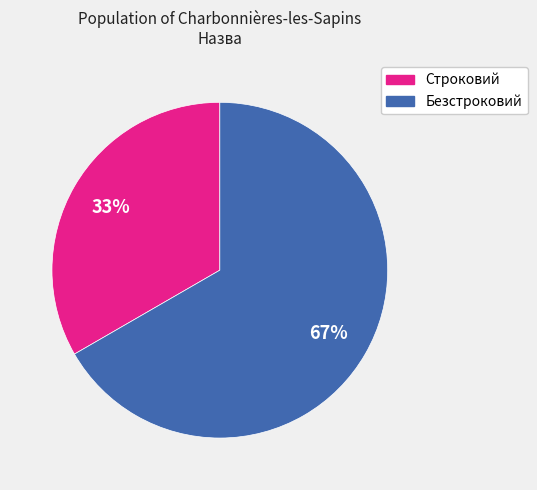

Count the number of slices in the pie.

2